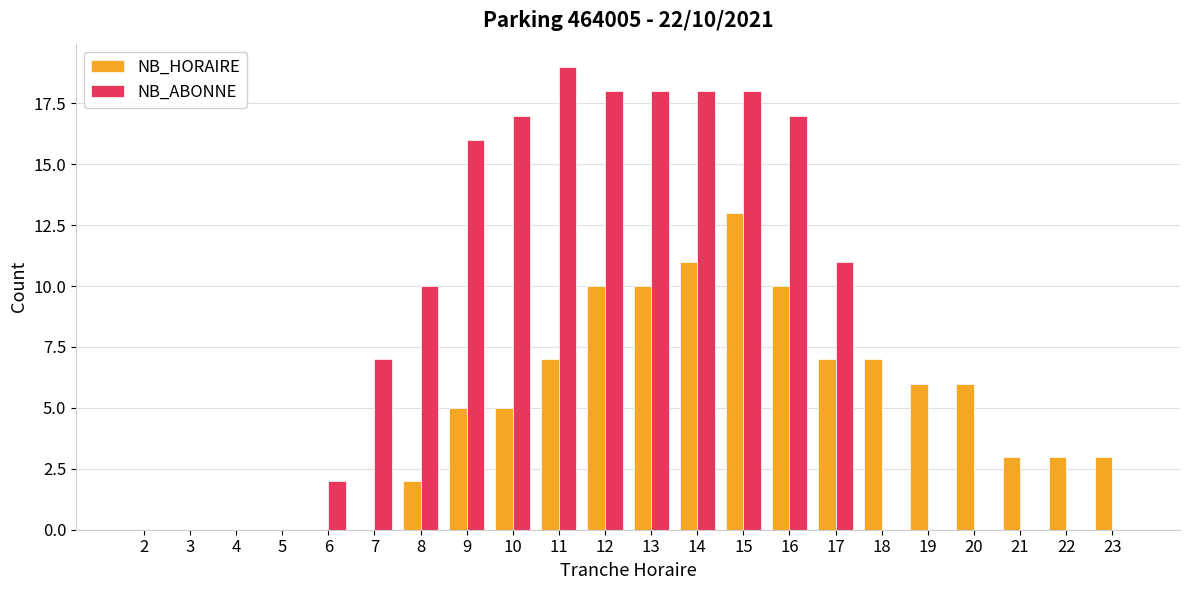

Read the NB_ABONNE value at 10, to the nearest 10.

20